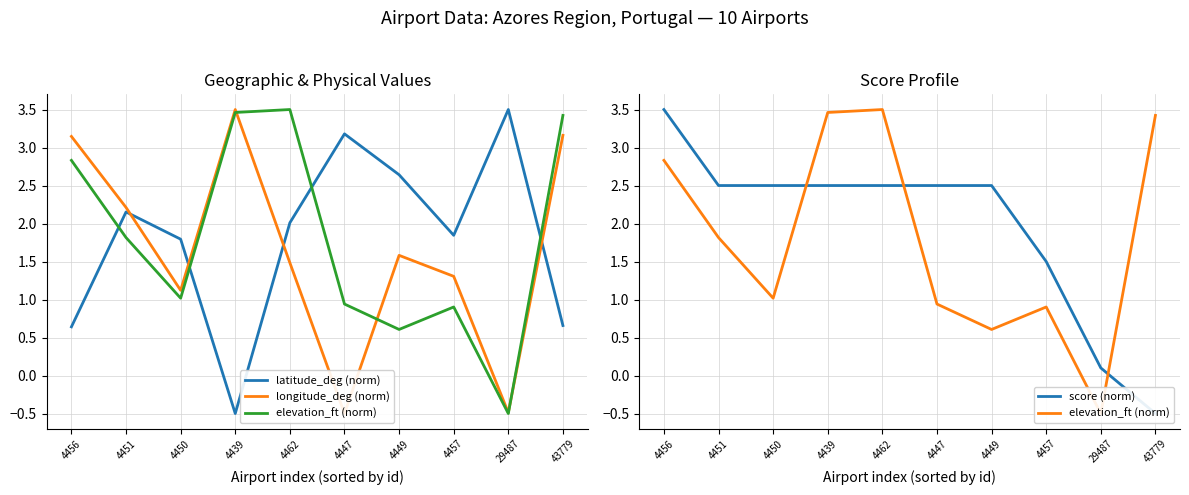

Reading left to right, list all the values displayed in this chart.

latitude_deg (norm): 0.6	2.2	1.8	-0.5	2.0	3.2	2.6	1.8	3.5	0.7
longitude_deg (norm): 3.1	2.2	1.1	3.5	1.5	-0.5	1.6	1.3	-0.5	3.2
elevation_ft (norm): 2.8	1.8	1.0	3.5	3.5	0.9	0.6	0.9	-0.5	3.4
score (norm): 3.5	2.5	2.5	2.5	2.5	2.5	2.5	1.5	0.1	-0.5